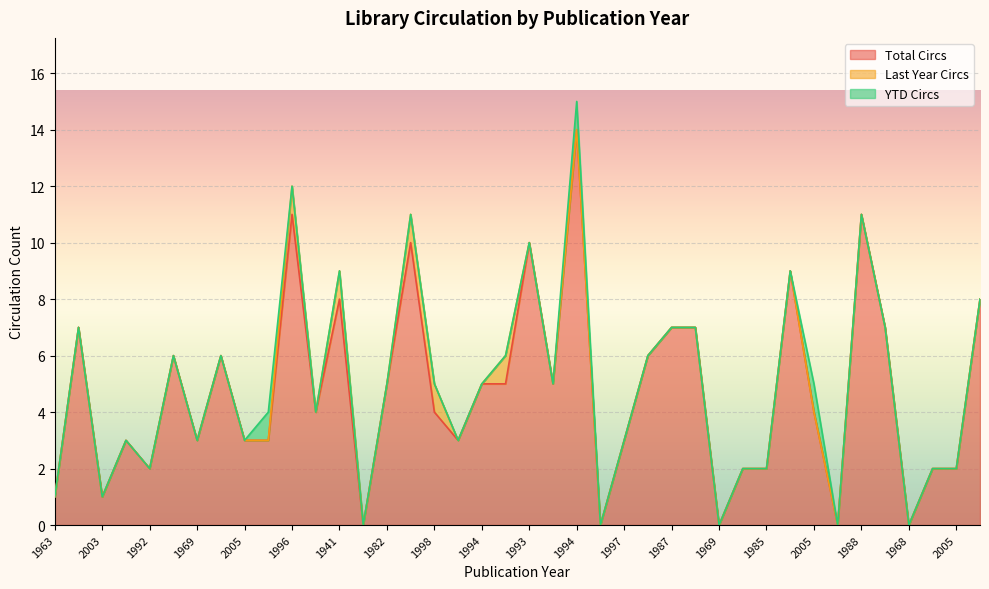

Where is the first local minimum for Total Circs?

2003